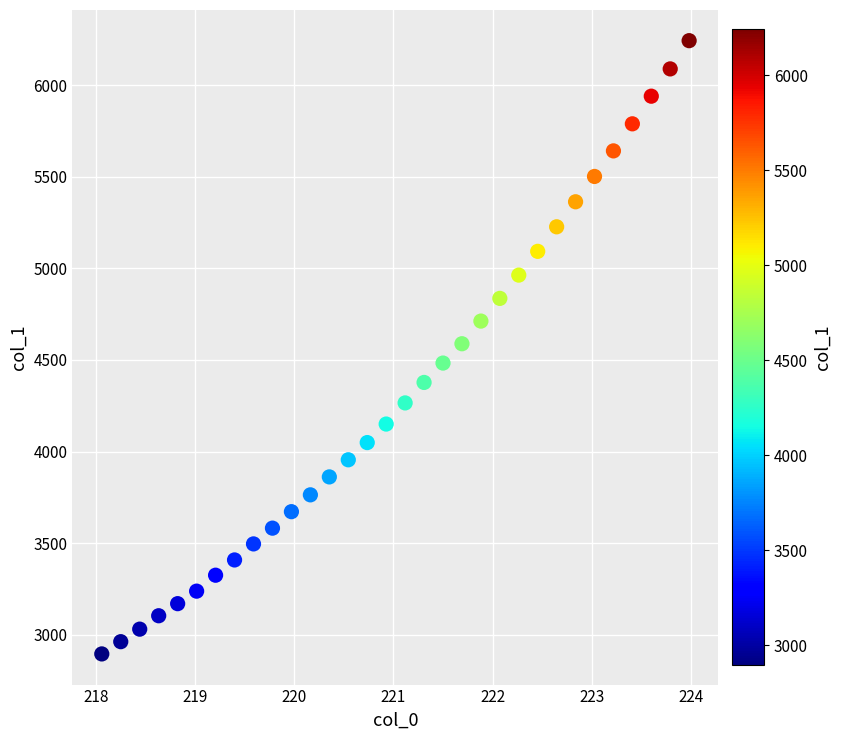

What is the range of Y values (max minus min)?

3348.9